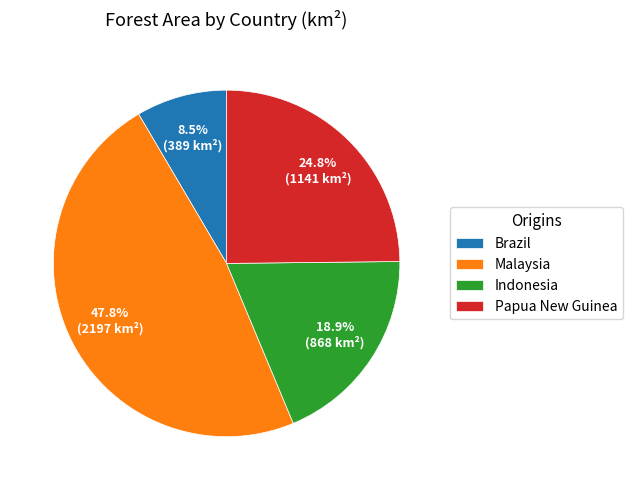

To the nearest percent, what is the average slice percentage?

25%